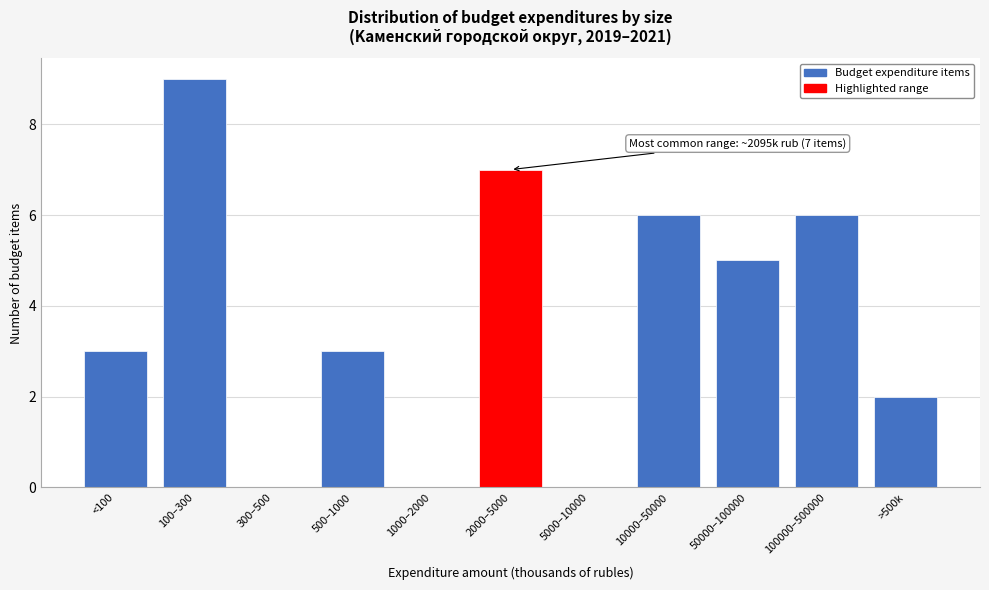

Reading left to right, transcribe all the data shown in this chart.

<100=3	100–300=9	300–500=0	500–1000=3	1000–2000=0	2000–5000=7	5000–10000=0	10000–50000=6	50000–100000=5	100000–500000=6	>500k=2